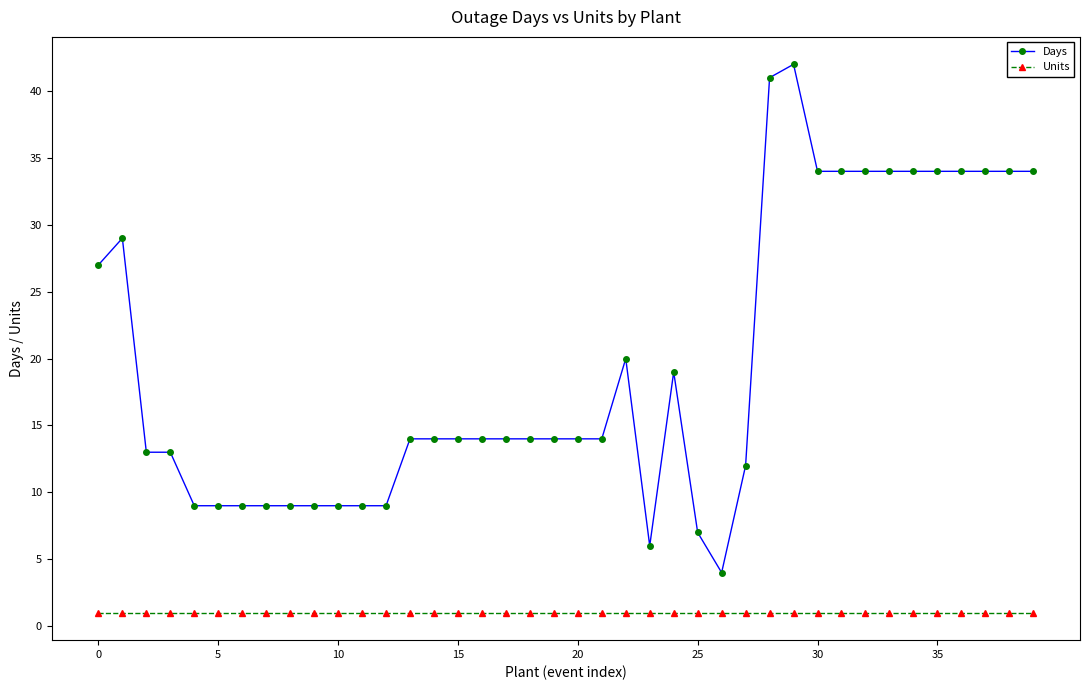

Which series has the widest spread of values?

Days